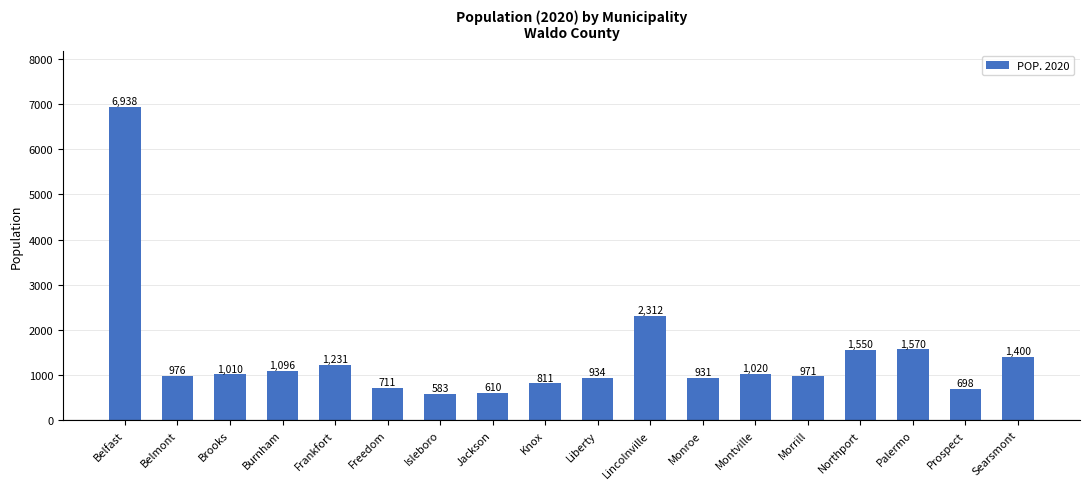

What is the difference between the values at Lincolnville and Jackson?

1702